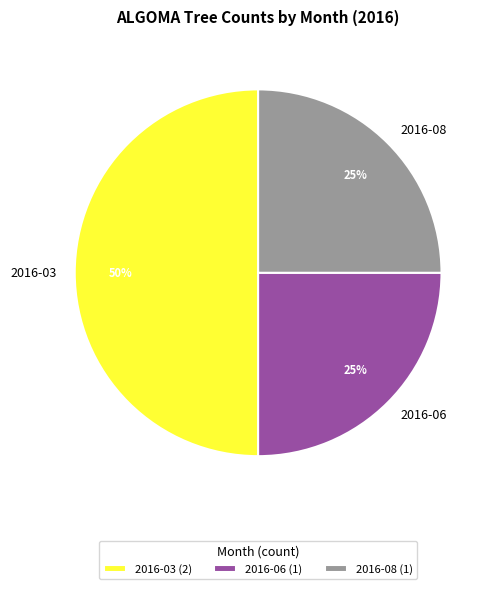

To the nearest percent, what is the difference between the largest and smallest slice percentages?

25%